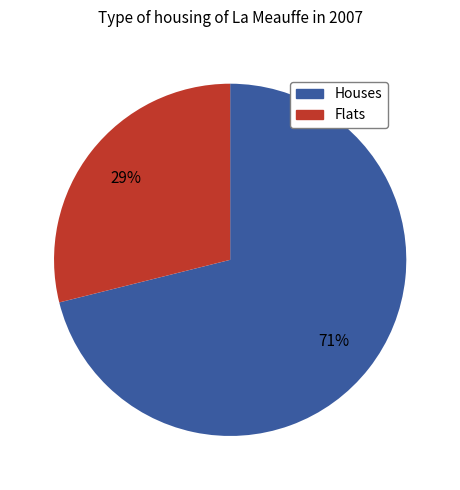

To the nearest percent, what is the average slice percentage?

50%